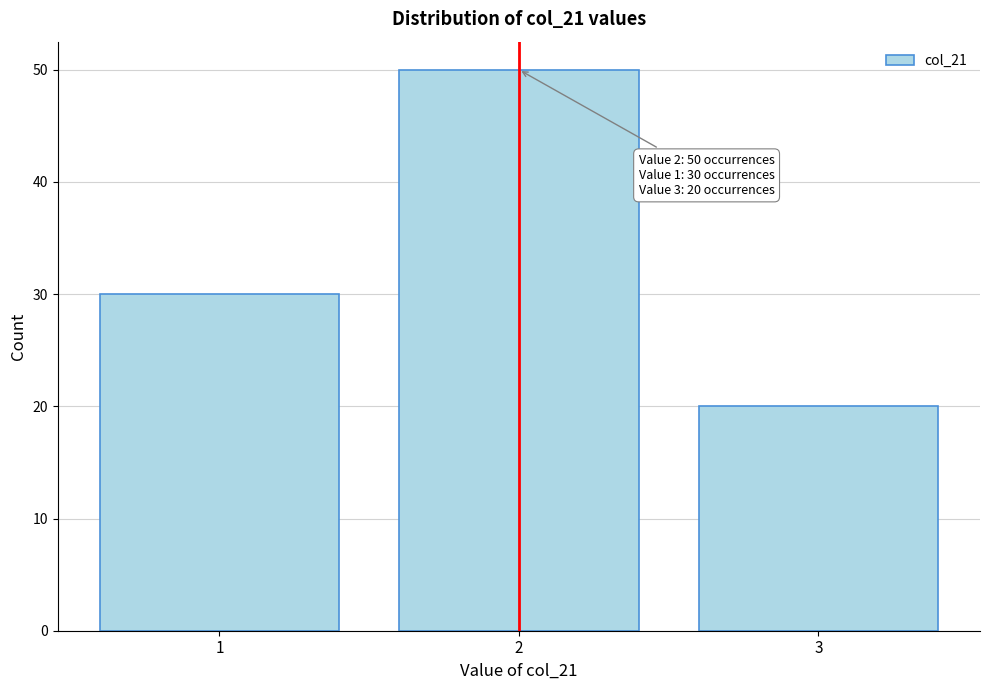

Reading right to left, extract all data points from this chart.

3=20	2=50	1=30